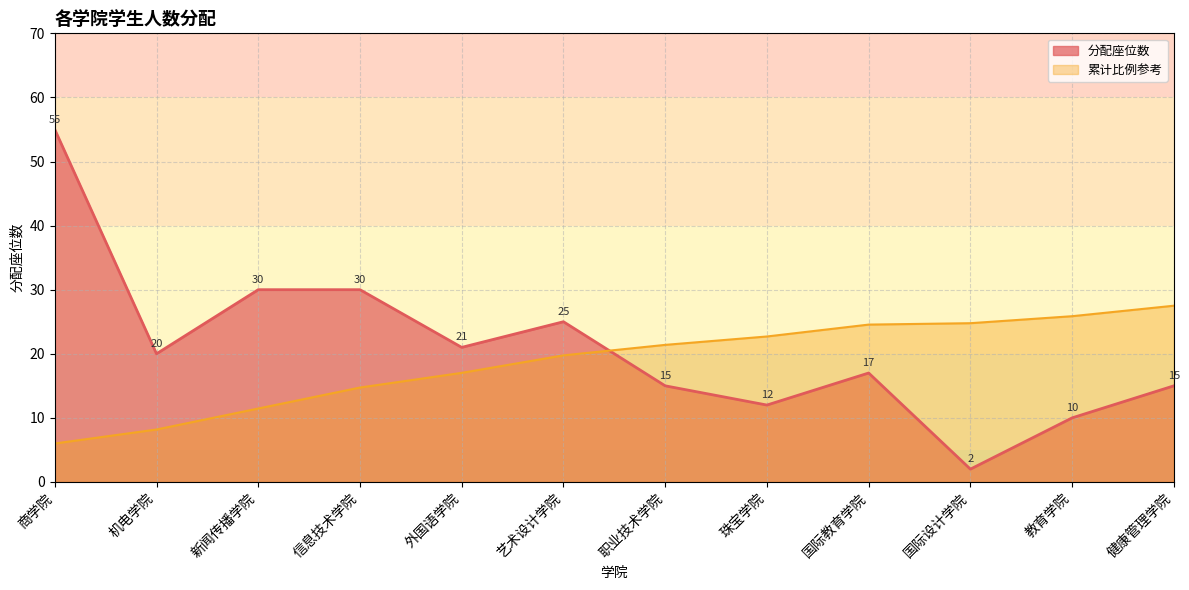

List the labels in order of value, smallest first.

国际设计学院, 教育学院, 珠宝学院, 职业技术学院, 健康管理学院, 国际教育学院, 机电学院, 外国语学院, 艺术设计学院, 新闻传播学院, 信息技术学院, 商学院